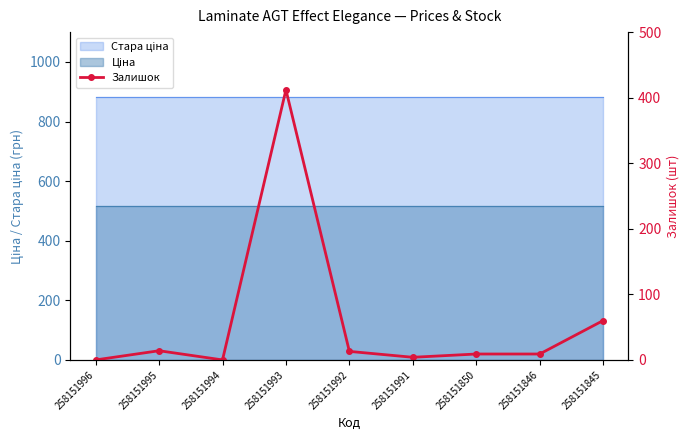

What is the change in value from 258151994 to 258151992?

+13